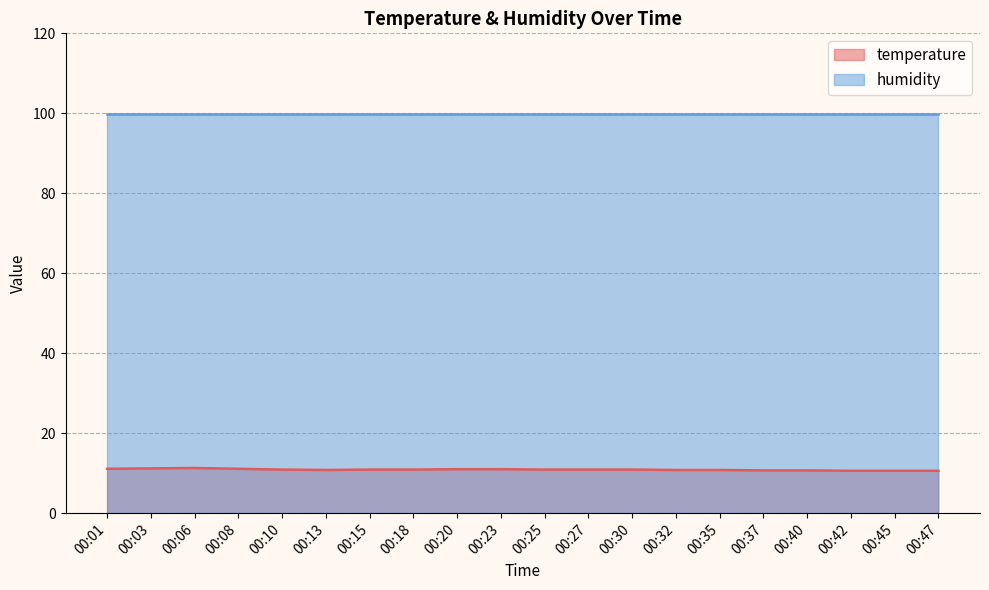

How many interior local peaks (higher than both neighbors) does the data have?

1